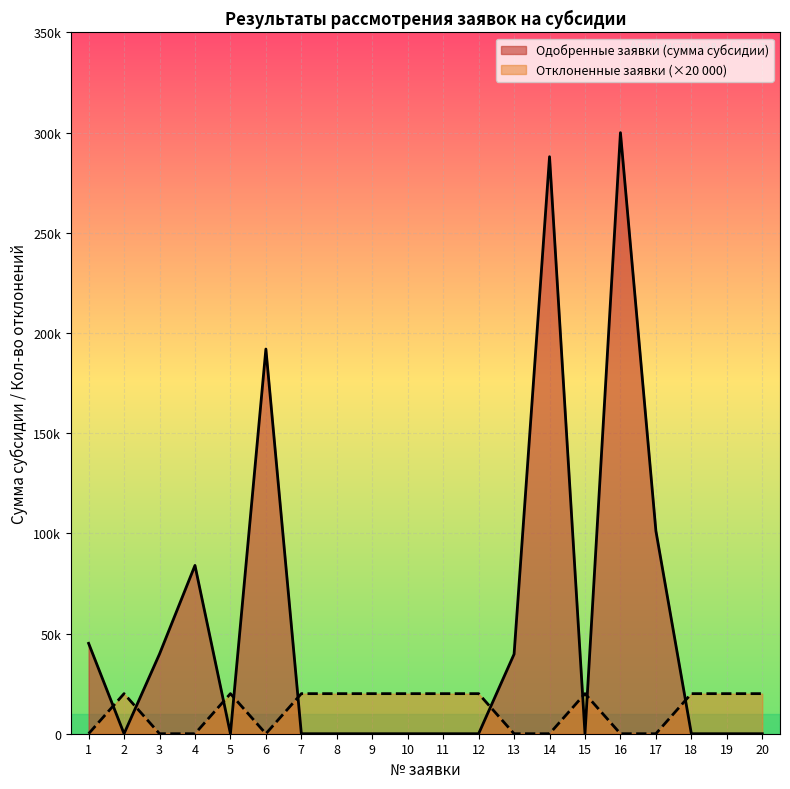

What is the highest value of the Одобренные заявки (сумма субсидии) series?

300000